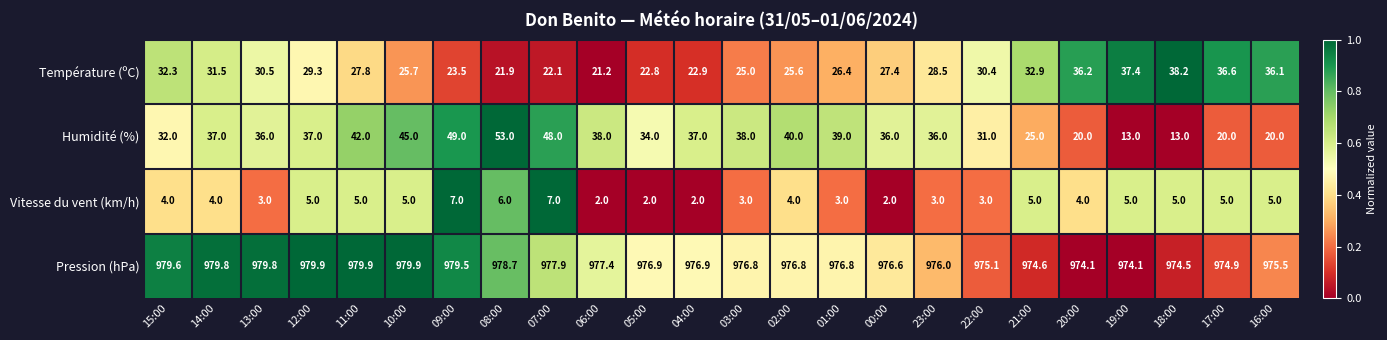

Is it true that Vitesse du vent (km/h) equals 5.0 at 19:00?

True